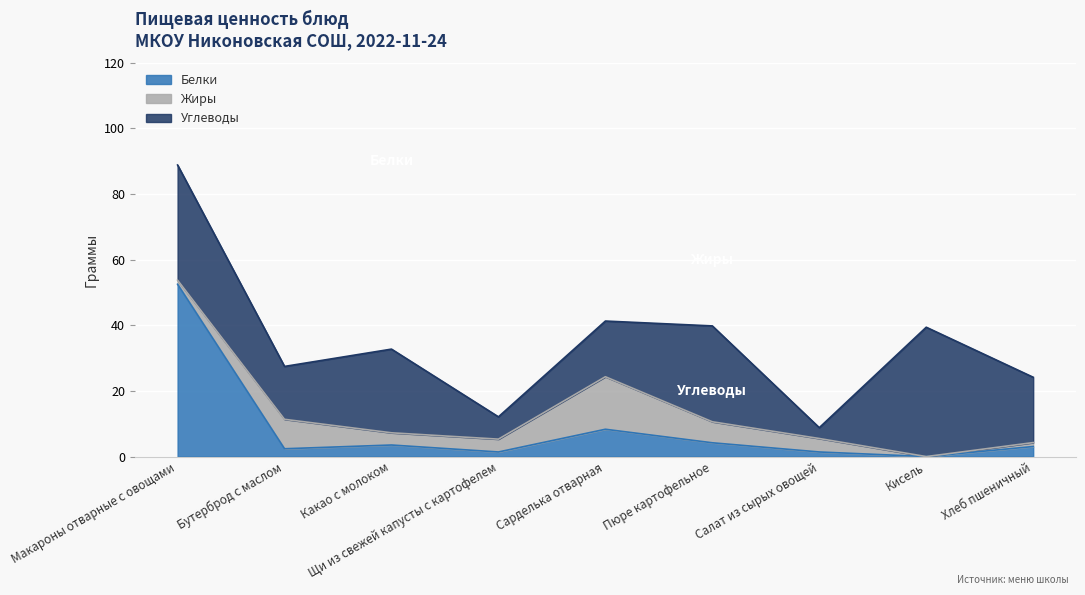

What is the difference between the highest and lowest values at Пюре картофельное?

25.0